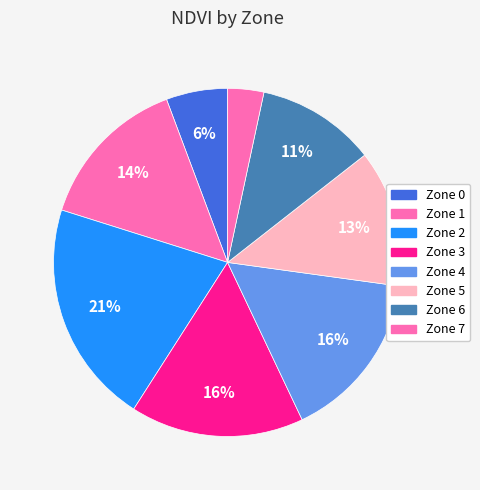

What is the change in value from Zone 4 to Zone 5?

-9